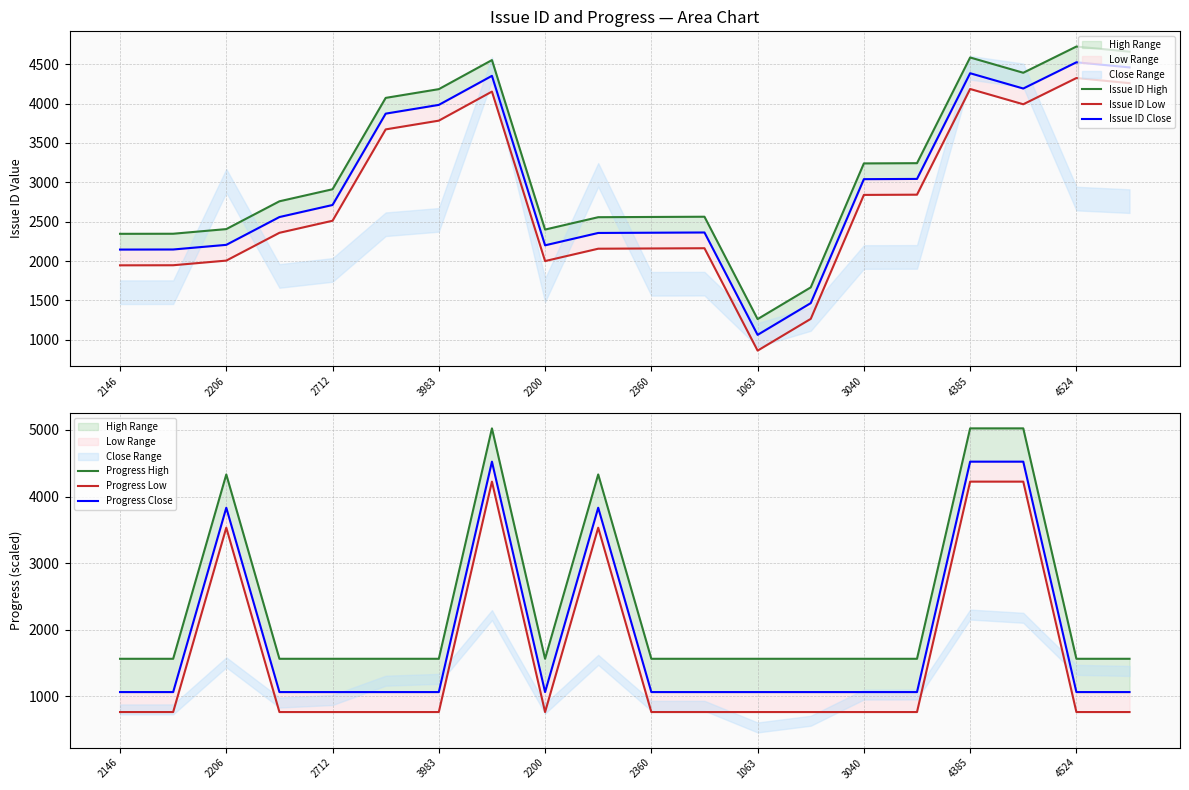

How many interior local peaks does the Issue ID Low series have?

4